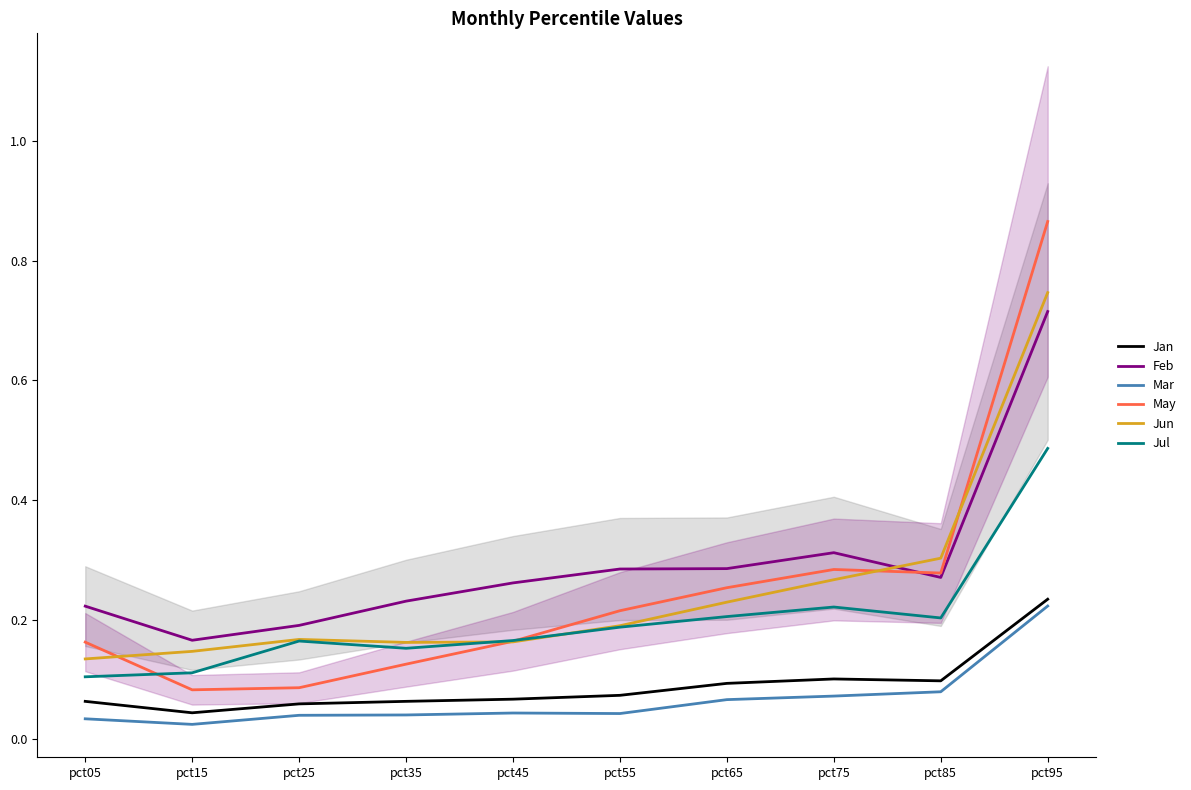

At which label is Mar closest to 0?

pct15